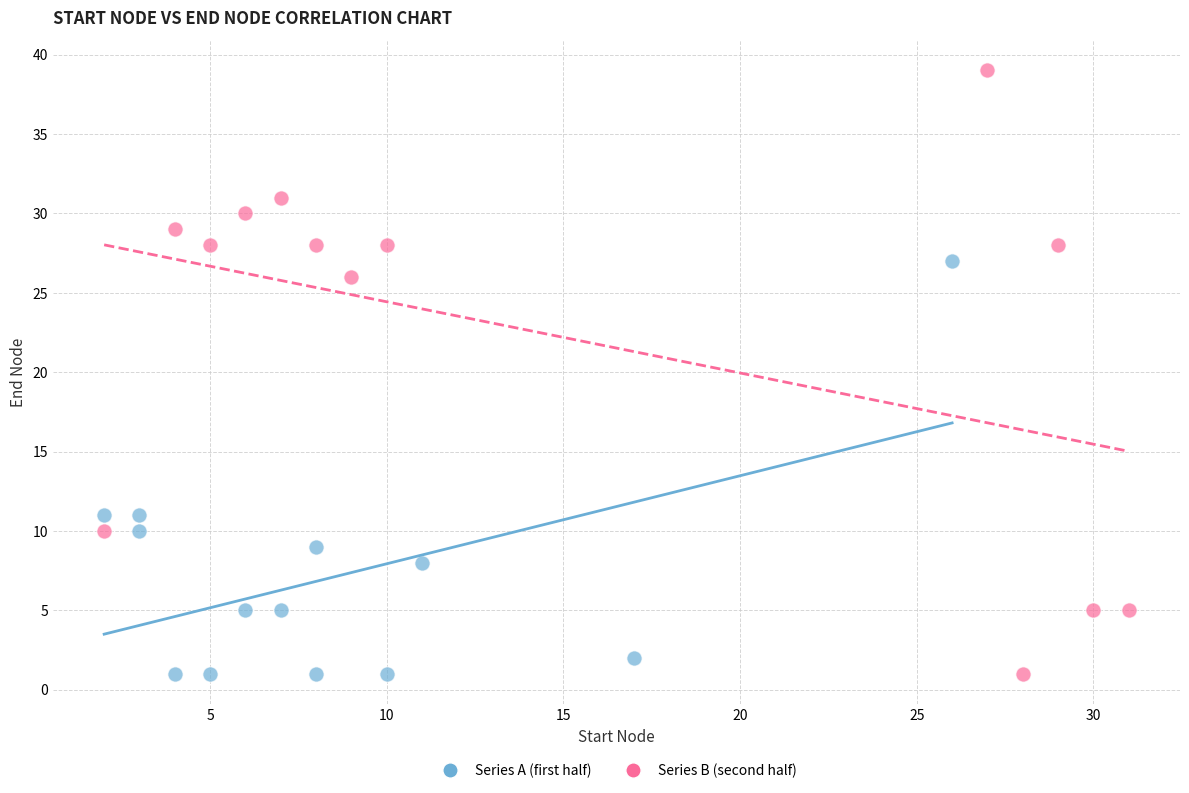

Which series reaches the maximum Y coordinate?

Series B (second half)